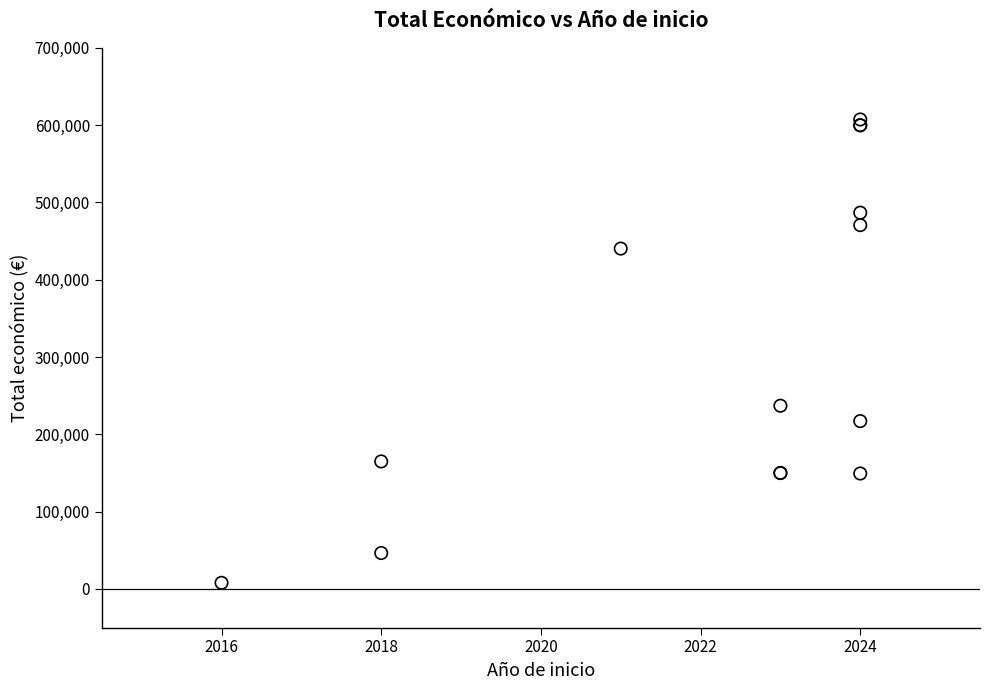

What Y value in the scatter plot is closest to 307661?

237042